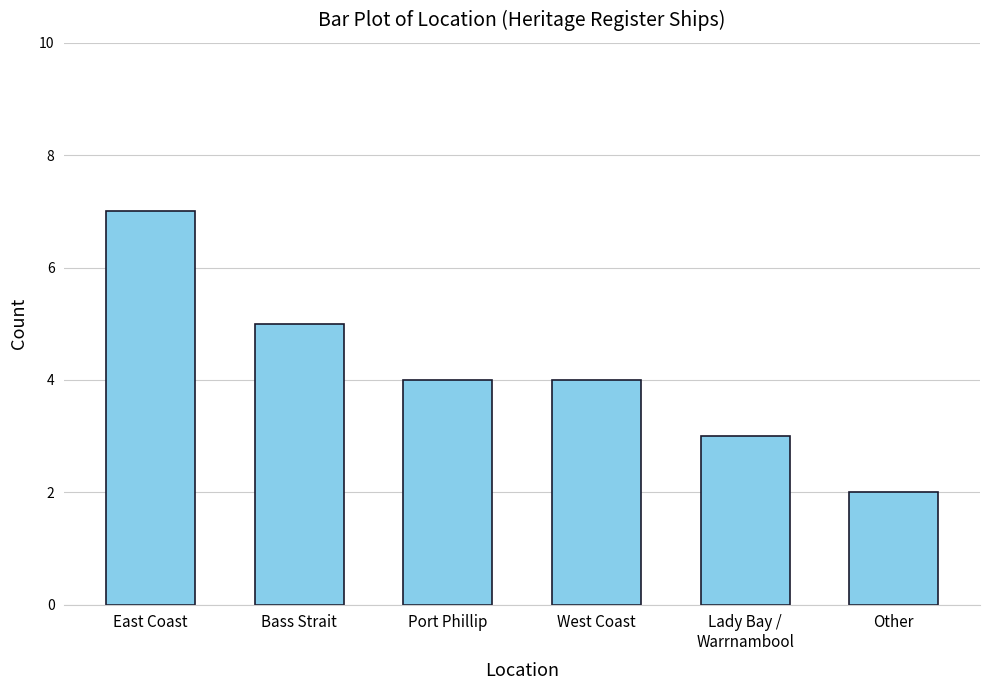

What is the difference between the maximum and minimum values?

5